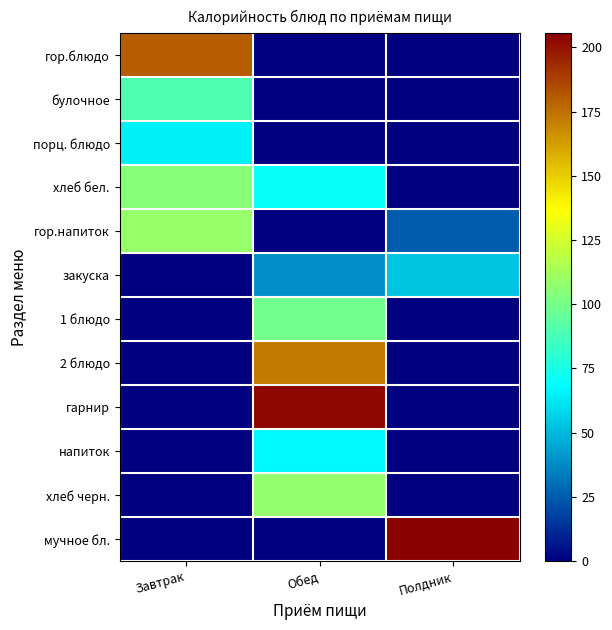

Count the number of data series in this chart.

12